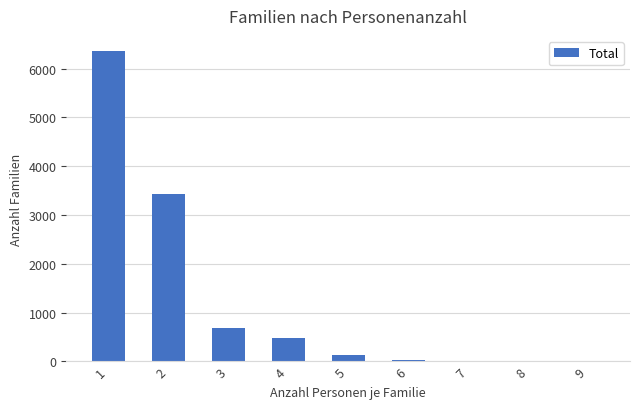

The value at 2 is 4716. True or false?

False